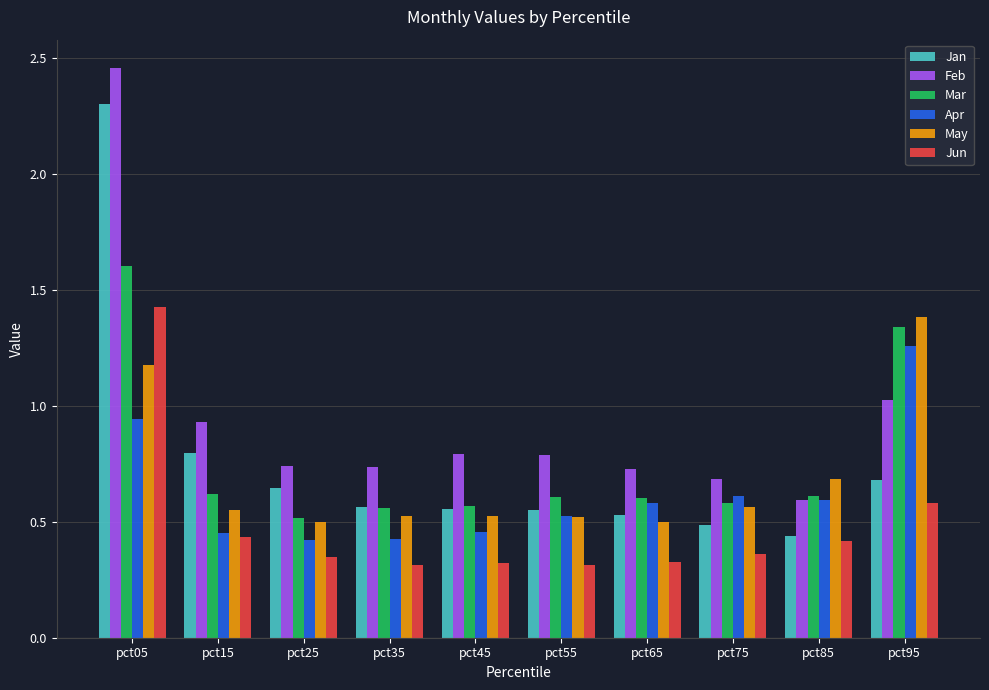

What is the average value of the Mar series?

0.8